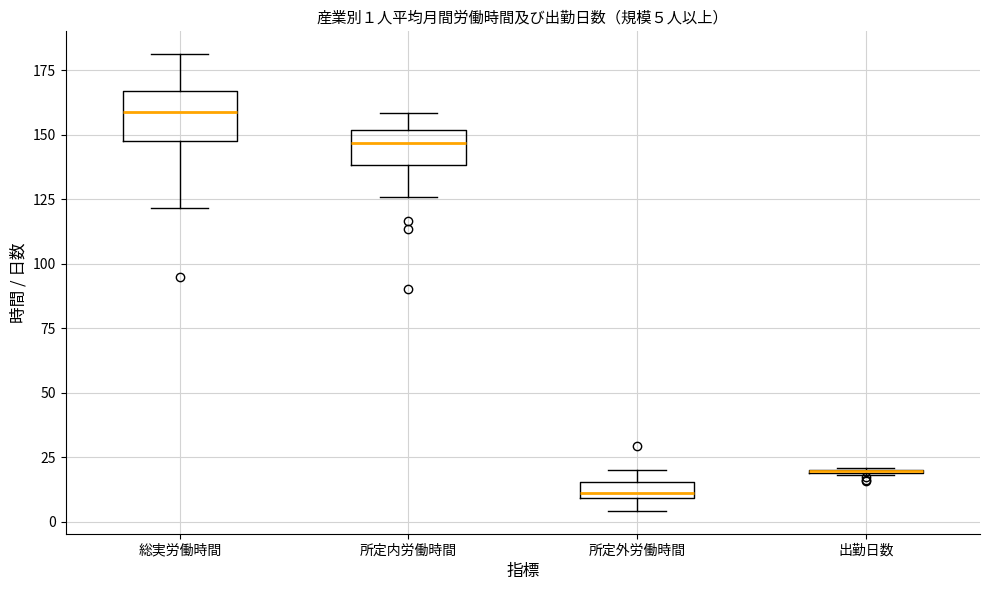

Which box is the tallest, from its lower edge to its upper edge?

総実労働時間